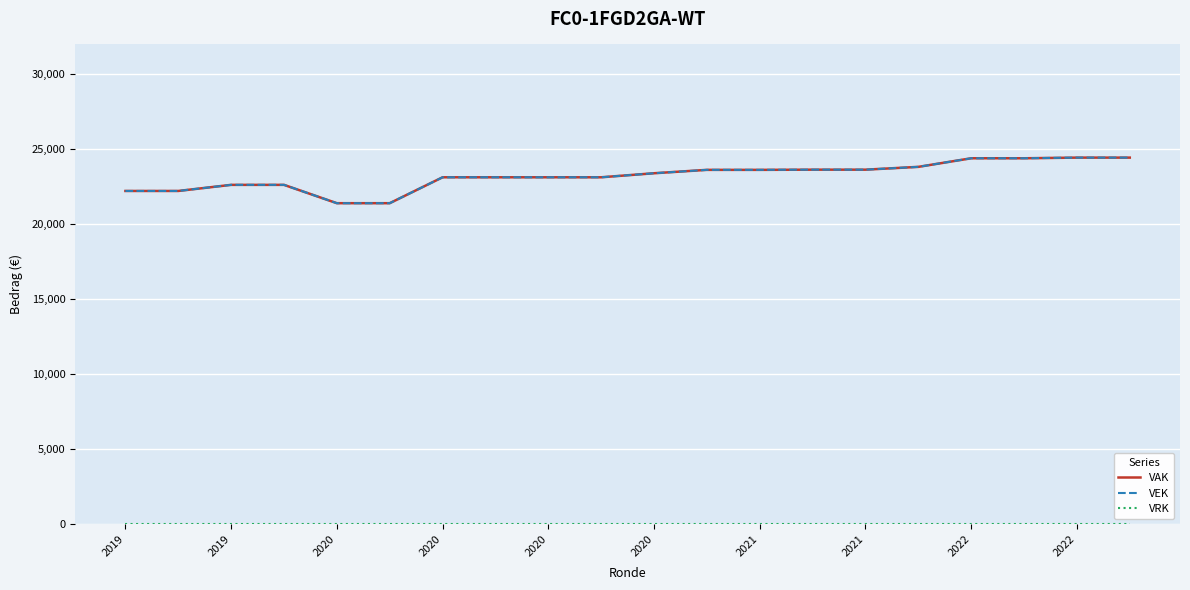

What is the difference between the maximum and second lowest values in the VAK series?

3040